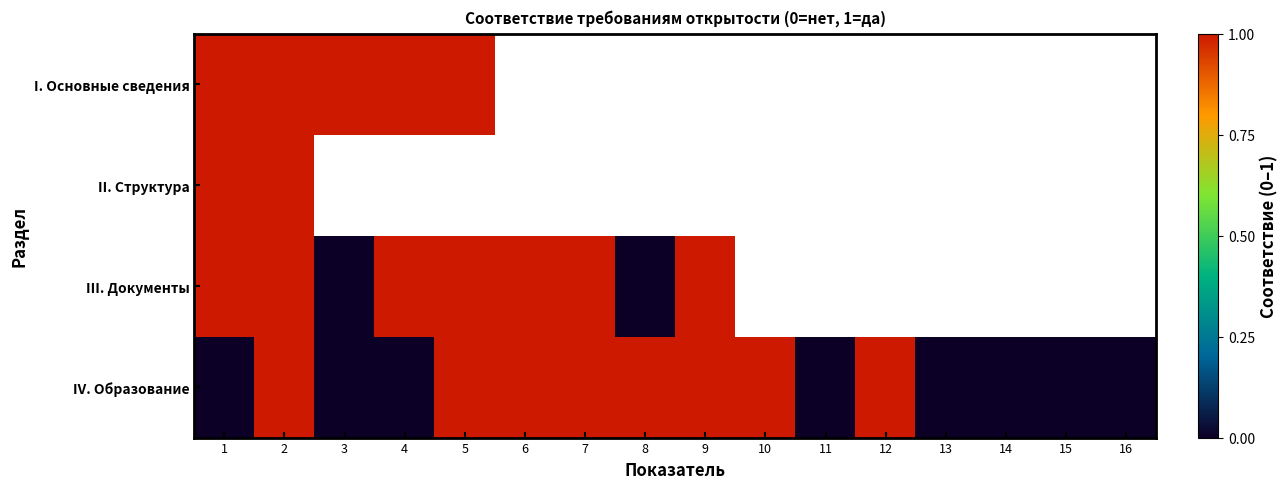

The III. Документы series shows 0.0 at 8. True or false?

True